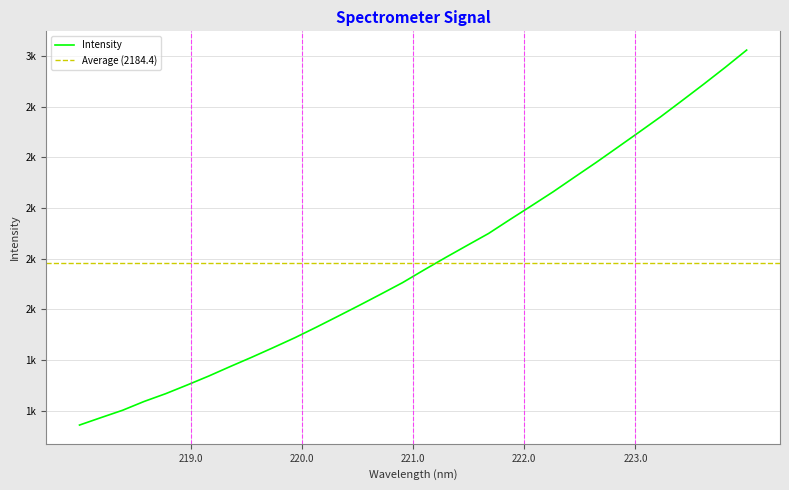

What is the greatest value displayed?

3022.5